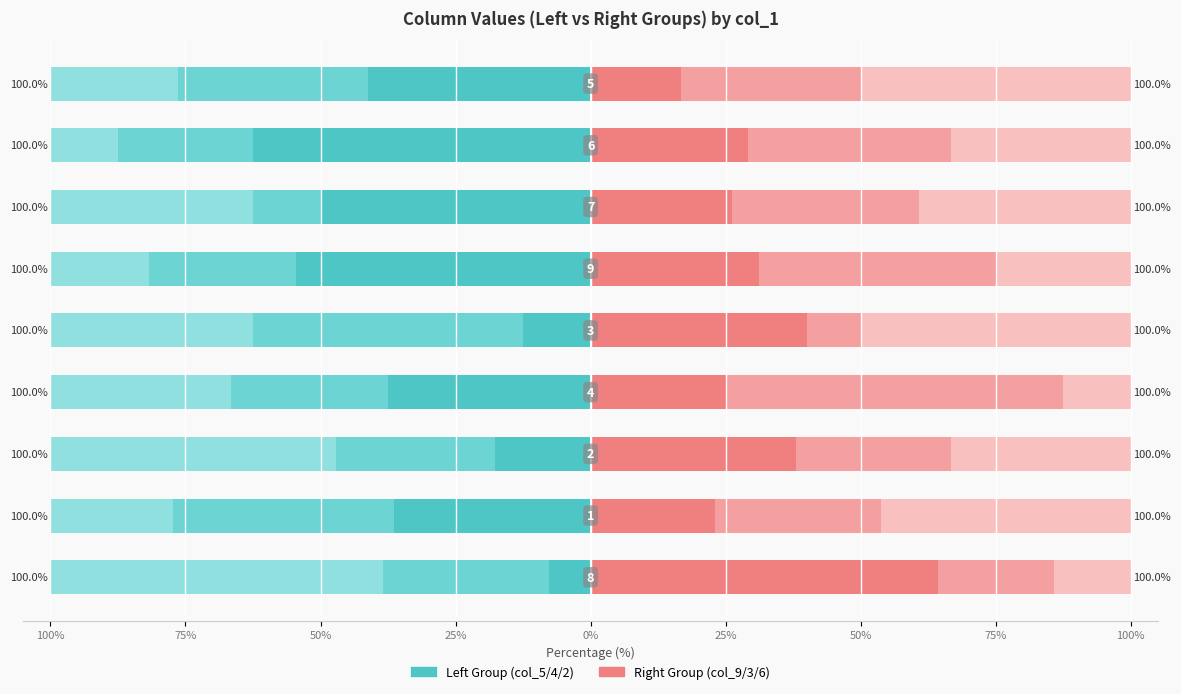

Where does the col_2 series first go above -33?

75%